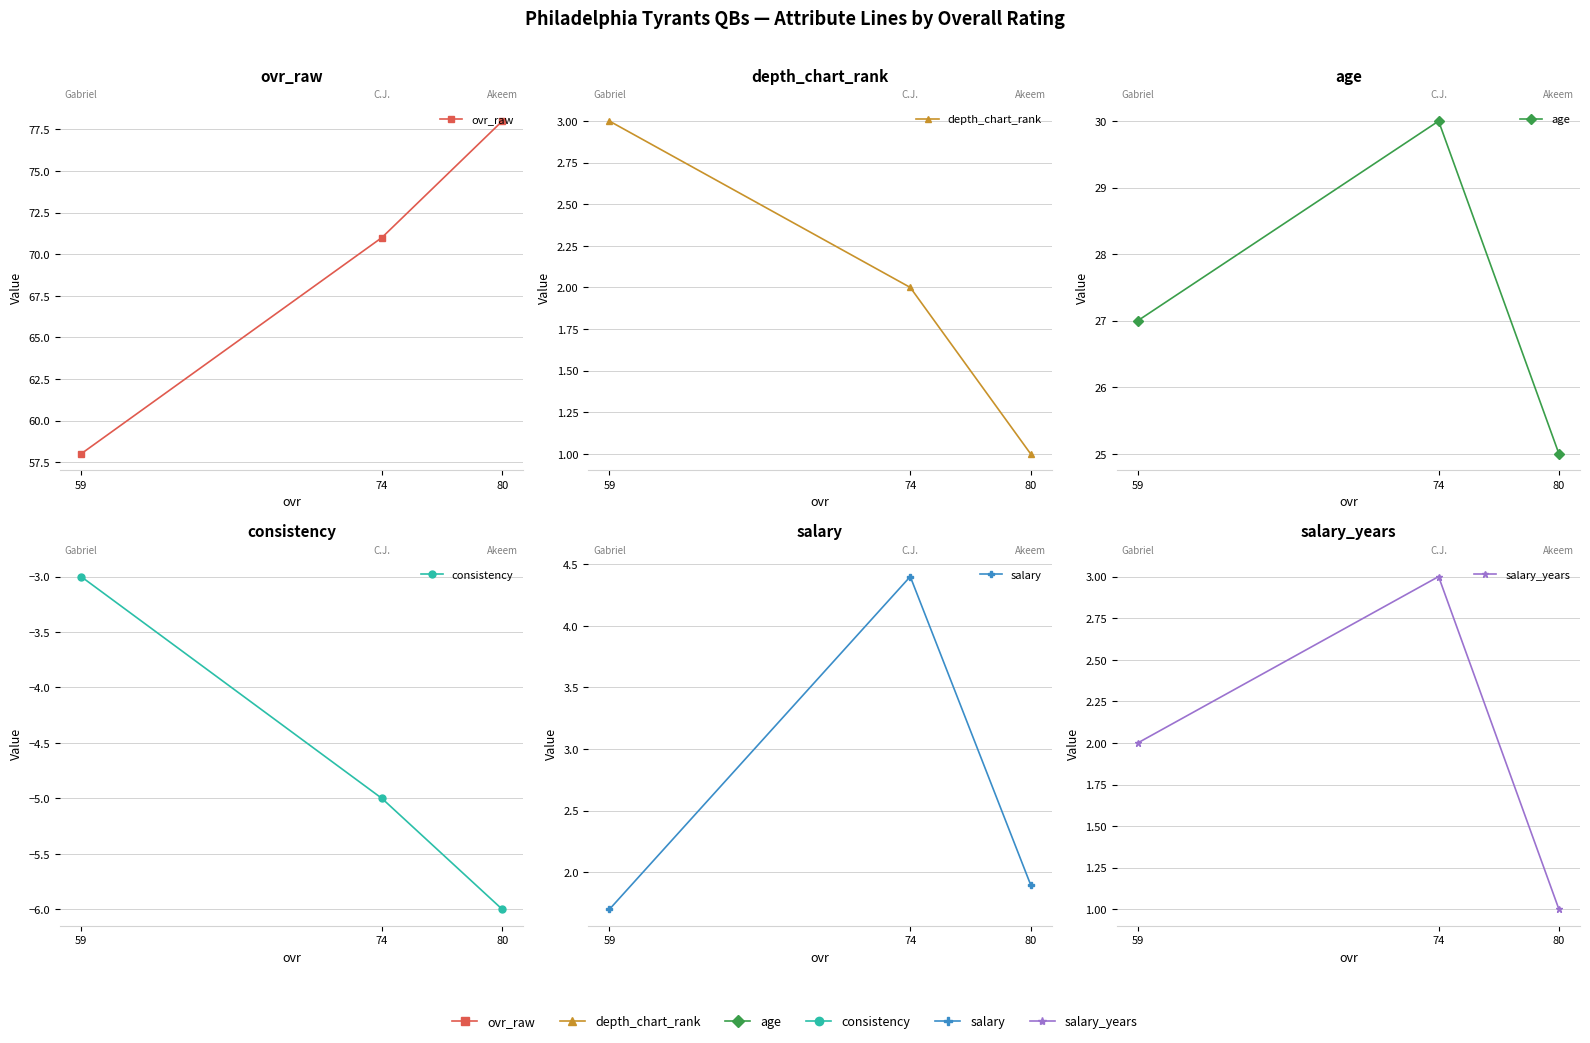

How many values in the consistency series exceed -5?

1